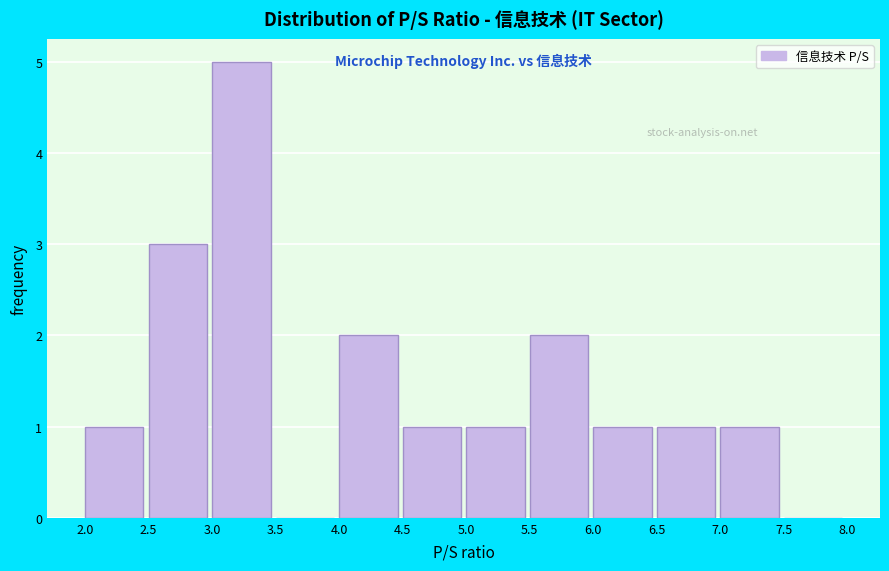

Over which range of the x-axis is the bar tallest?

3.0 to 3.5